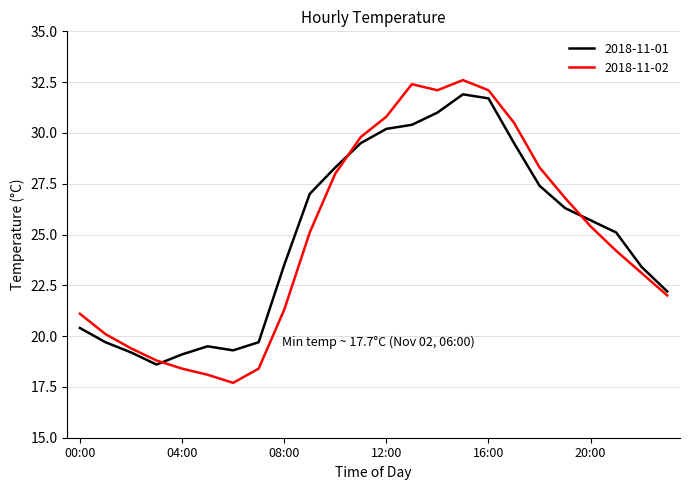

Which series has the widest spread of values?

2018-11-02